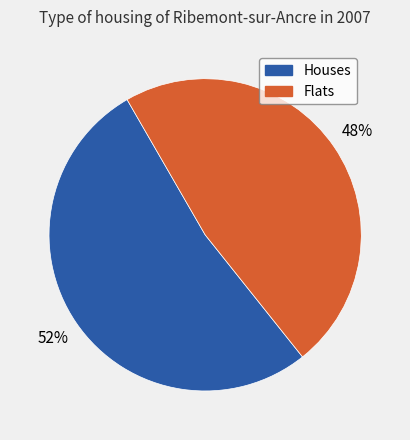

Is there a majority slice in this chart?

Yes